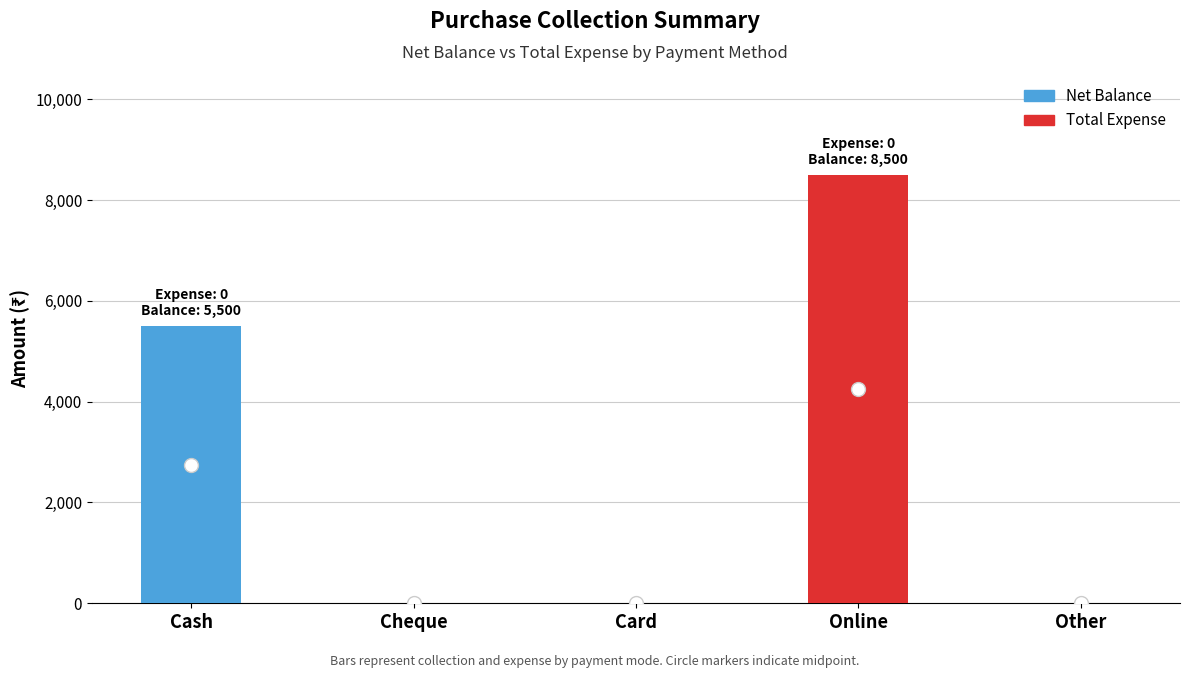

The value of Total Expense at Other is 0. True or false?

True